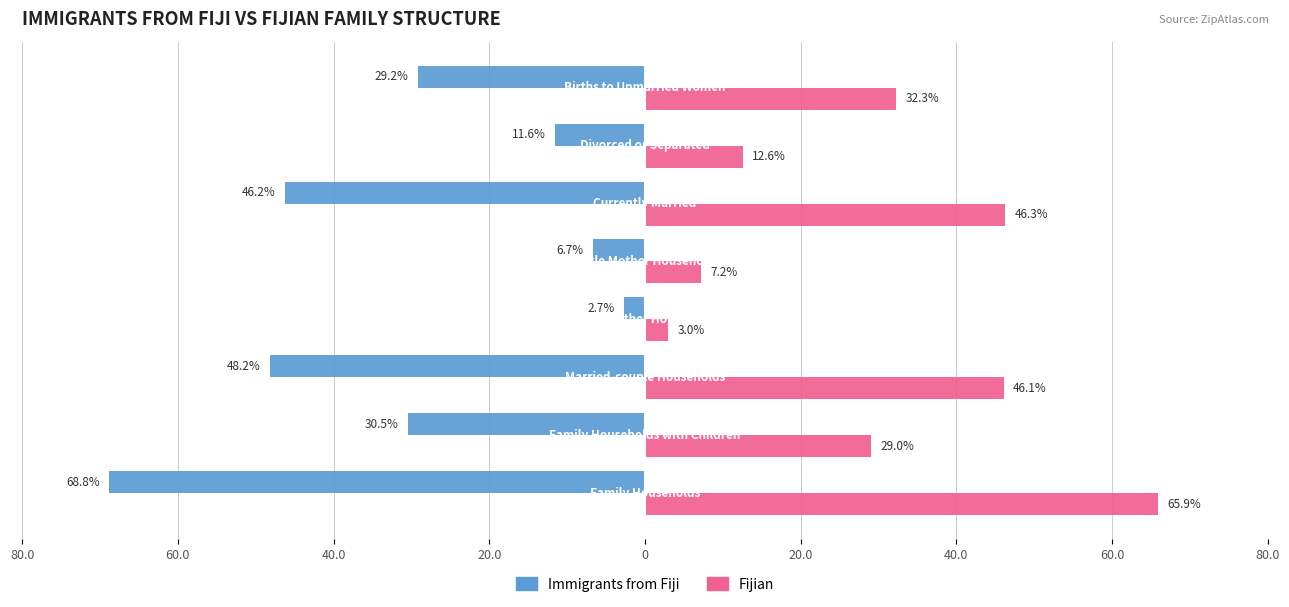

Reading left to right, list all the values displayed in this chart.

Immigrants from Fiji: 80.0=-68.8	60.0=-30.5	40.0=-48.2	20.0=-2.7	0=-6.7	20.0=-46.2	40.0=-11.6	60.0=-29.2
Fijian: 80.0=65.9	60.0=29.0	40.0=46.1	20.0=3.0	0=7.2	20.0=46.3	40.0=12.6	60.0=32.3